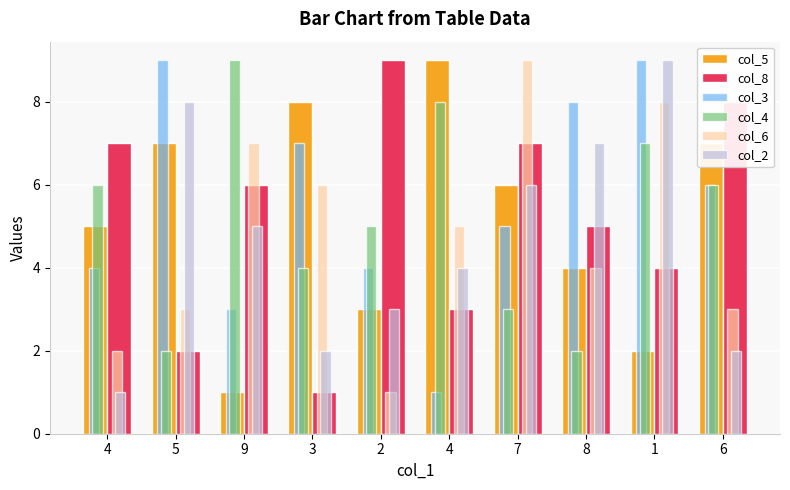

What are all the series names shown in the legend?

col_5, col_8, col_3, col_4, col_6, col_2